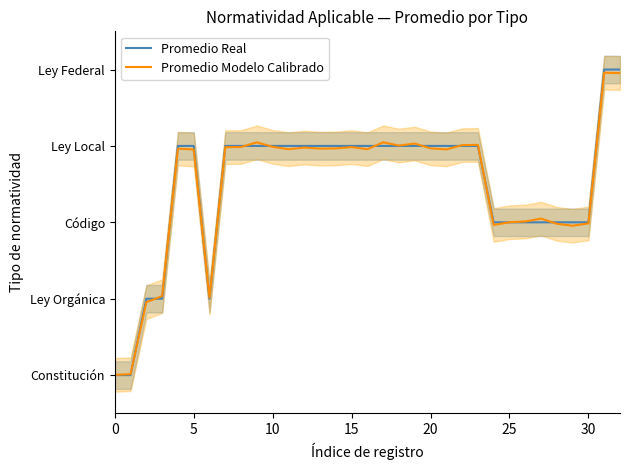

What is the label of the 9th point from the left?

8